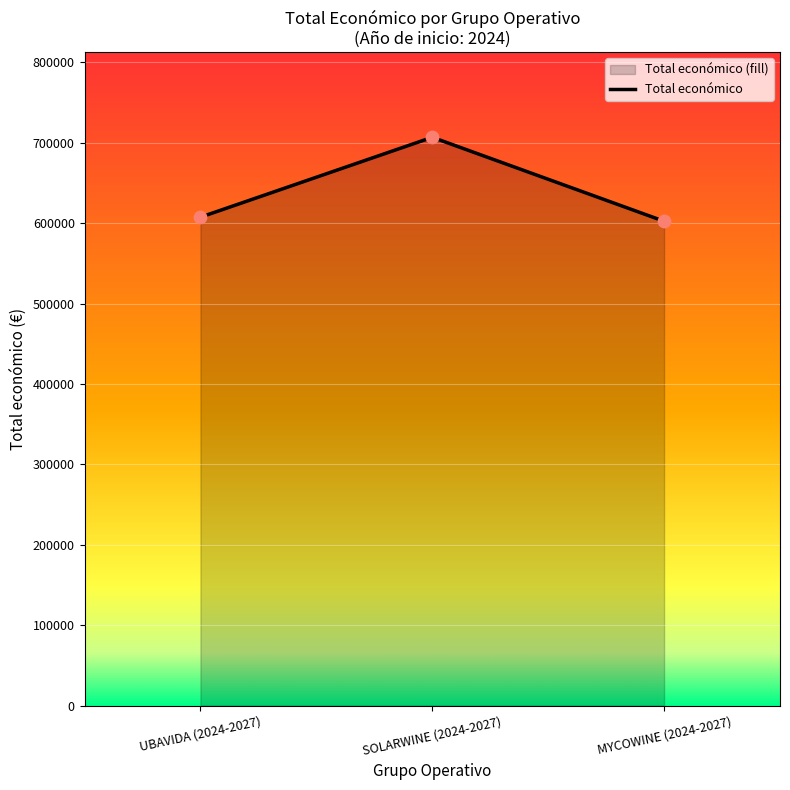

Which has a higher value, UBAVIDA (2024-2027) or MYCOWINE (2024-2027)?

UBAVIDA (2024-2027)